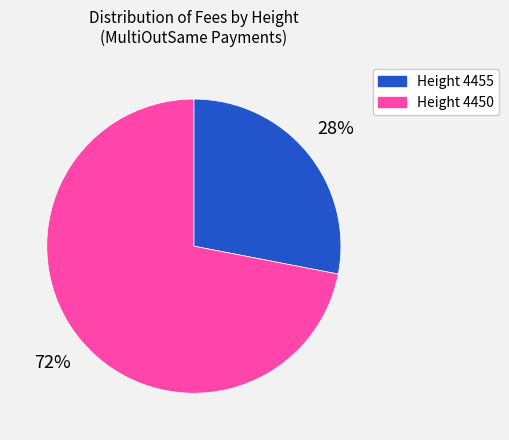

How many slices are in this pie chart?

2